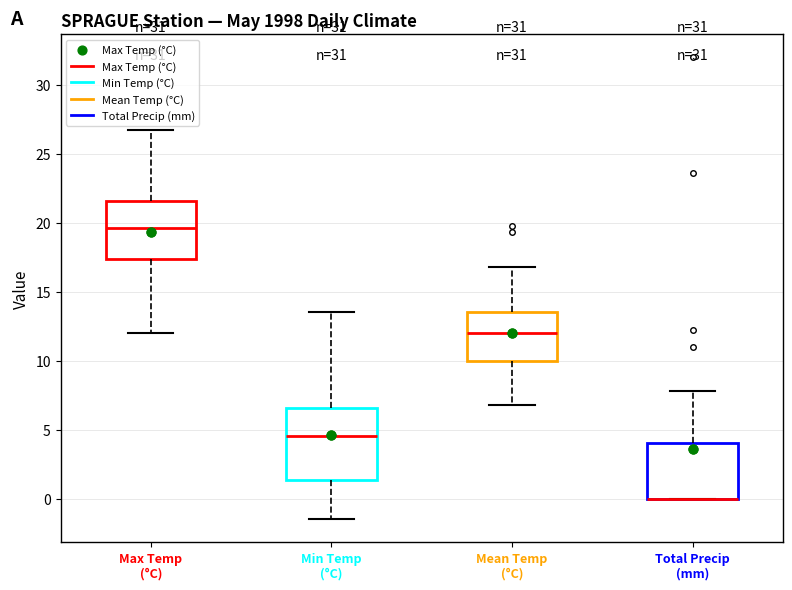

Reading left to right, transcribe this box plot: for each box, give where its median line is, the range the box spans, and where its two whiskers end, as read against the y-axis. The values are not printed on the chart, so give them approximately, as read against the axis.

Max Temp (°C): median 19.5, box 17.5 to 21.5, whiskers 12.0 to 26.5
Min Temp (°C): median 4.5, box 1.5 to 6.5, whiskers -1.5 to 13.5
Mean Temp (°C): median 12.0, box 10.0 to 13.5, whiskers 7.0 to 17.0
Total Precip (mm): median 0.0 (drawn on the box's lower edge), box 0.0 to 4.0, whiskers 0.0 to 8.0